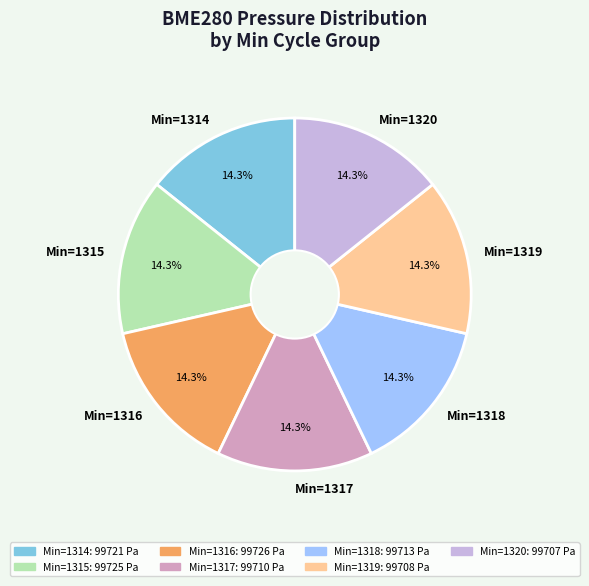

Does any single category account for the majority?

No